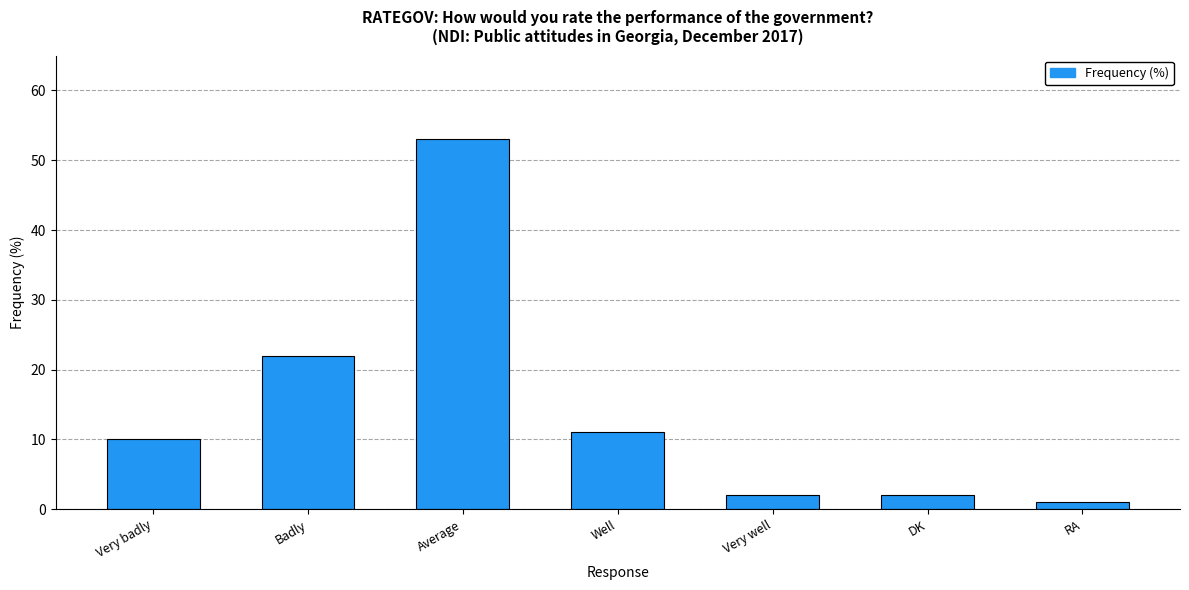

What is the value of the 1st bar from the left?

10